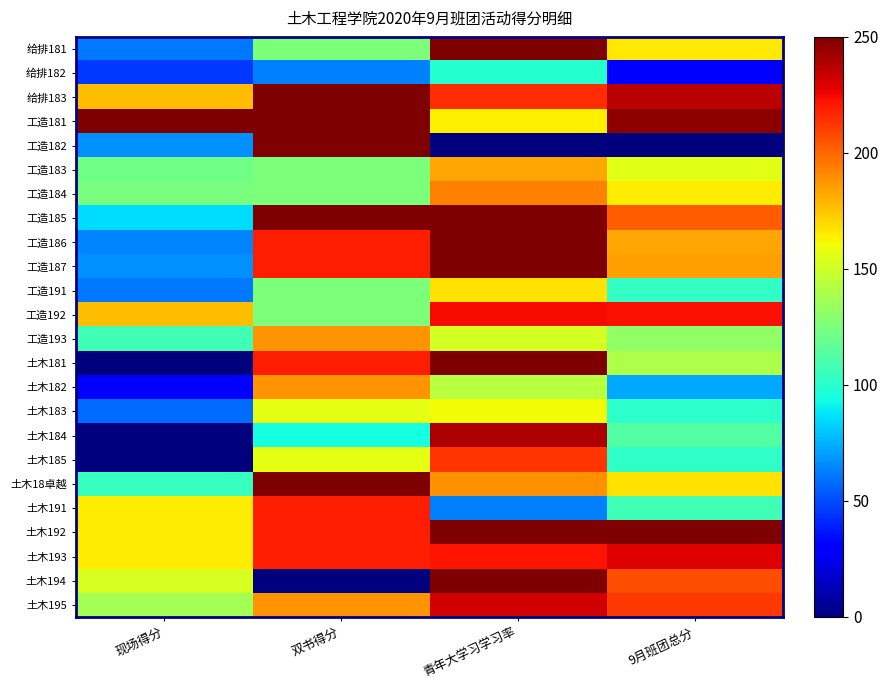

How many series are shown in this chart?

24